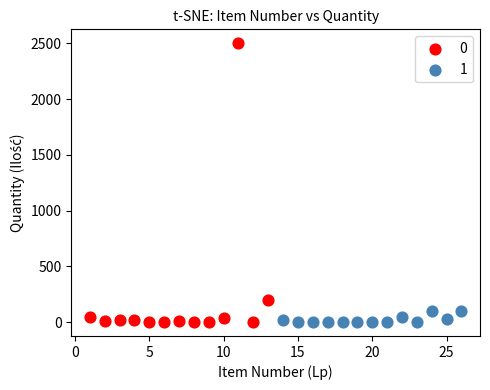

What are all the series names shown in the legend?

0, 1